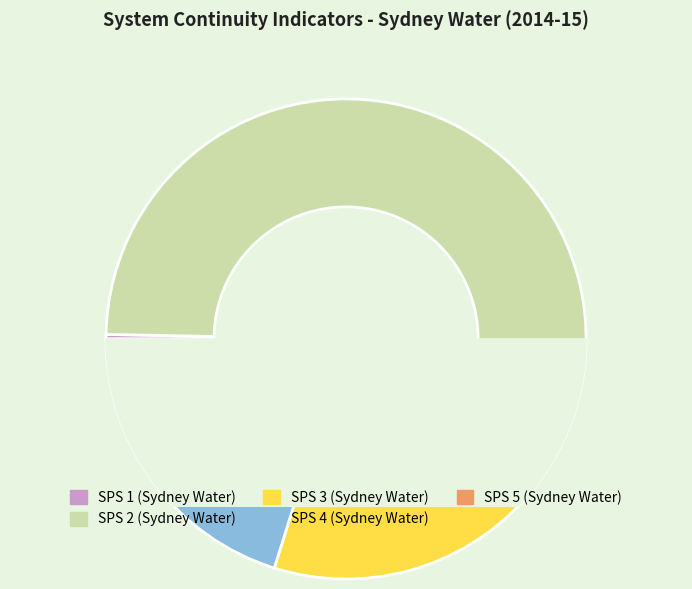

Do SPS 1 (Sydney Water) and SPS 5 (Sydney Water) together represent more than half of the pie?

No